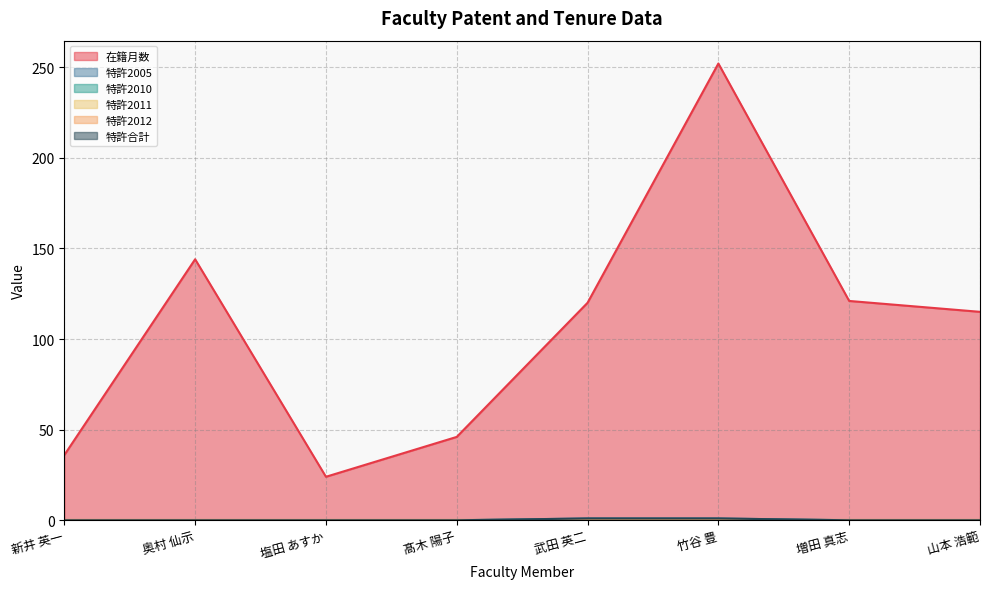

At which label does 在籍月数 first exceed 120?

奥村 仙示